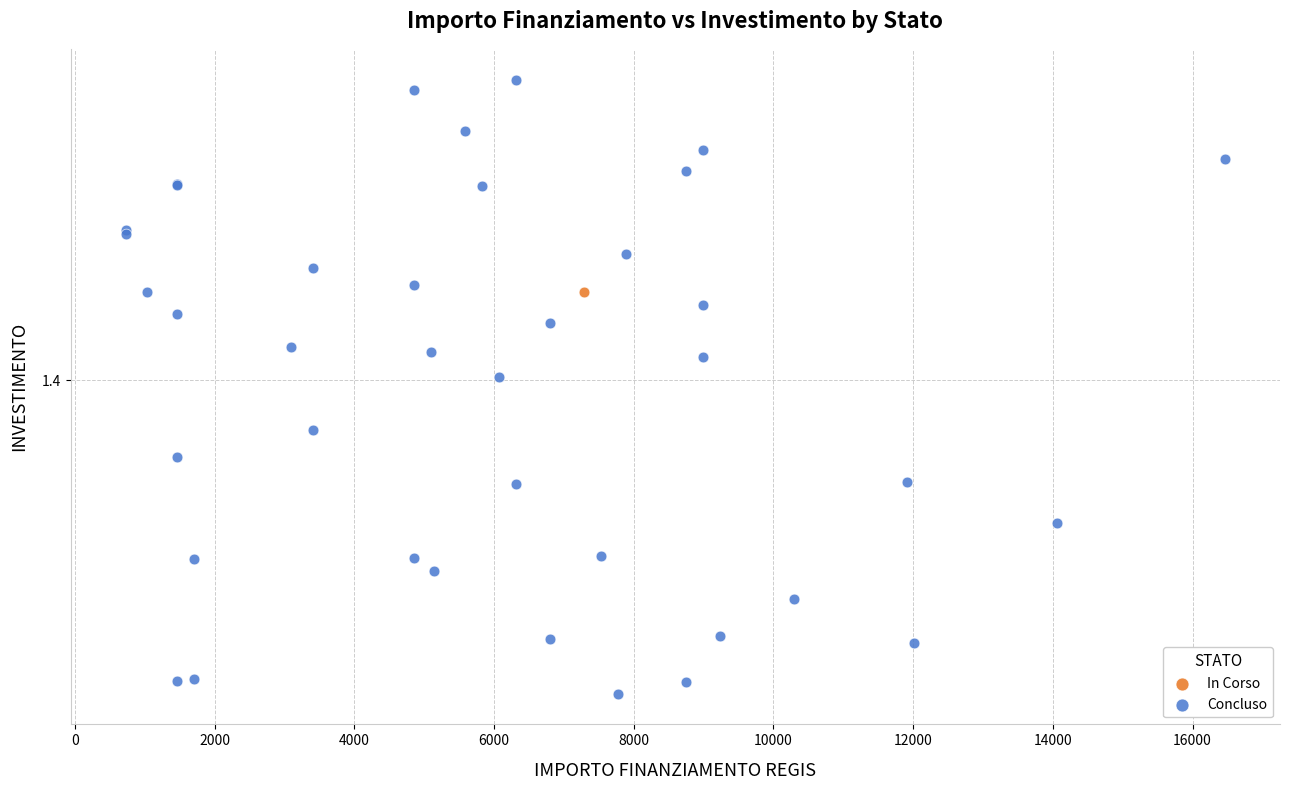

What are all the series names shown in the legend?

In Corso, Concluso